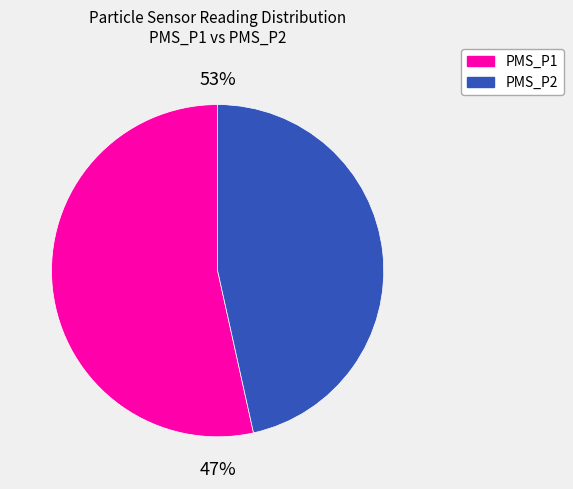

What is the change in value from PMS_P1 to PMS_P2?

-6